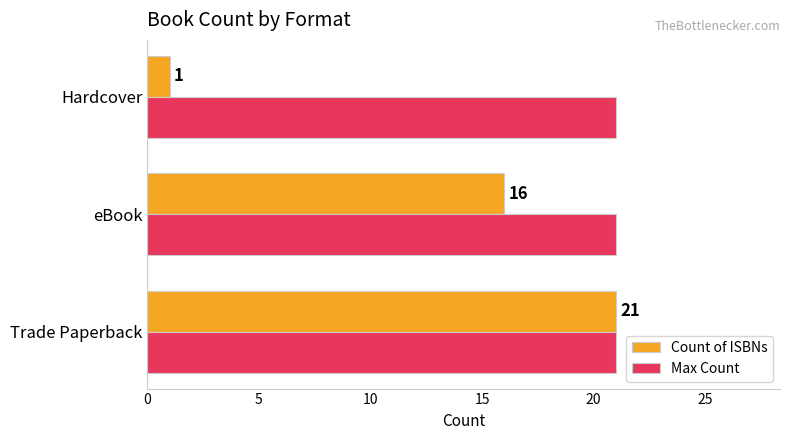

At how many categories does at least one series exceed 9?

3